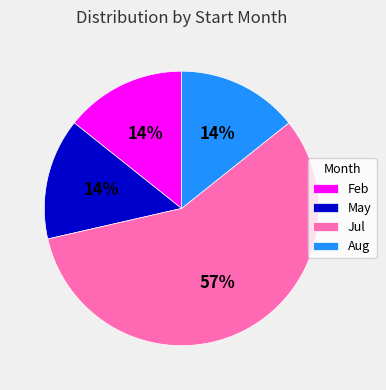

Which slice is the largest?

Jul